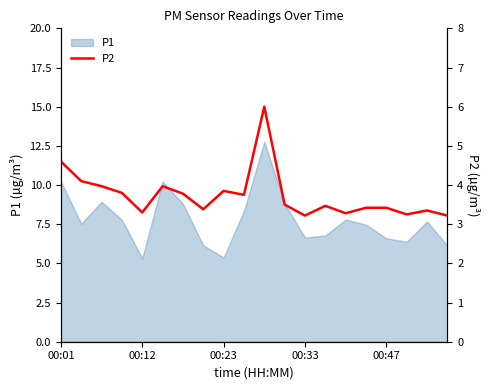

How many lines are shown in the chart?

1